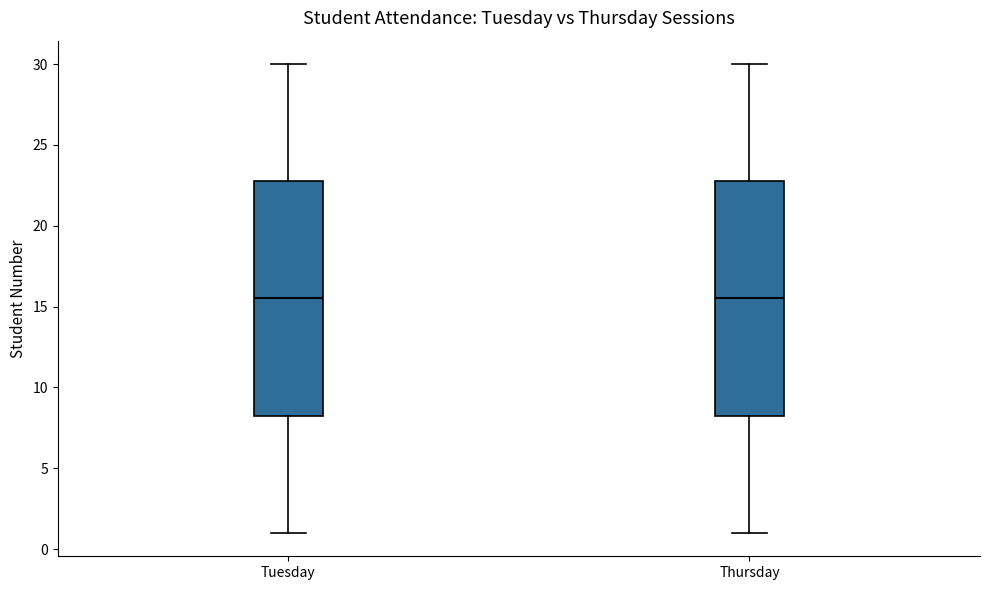

Where is the upper edge of the box for Tuesday on the y-axis? The values are not printed on the chart, so give them approximately, as read against the axis.

23.0